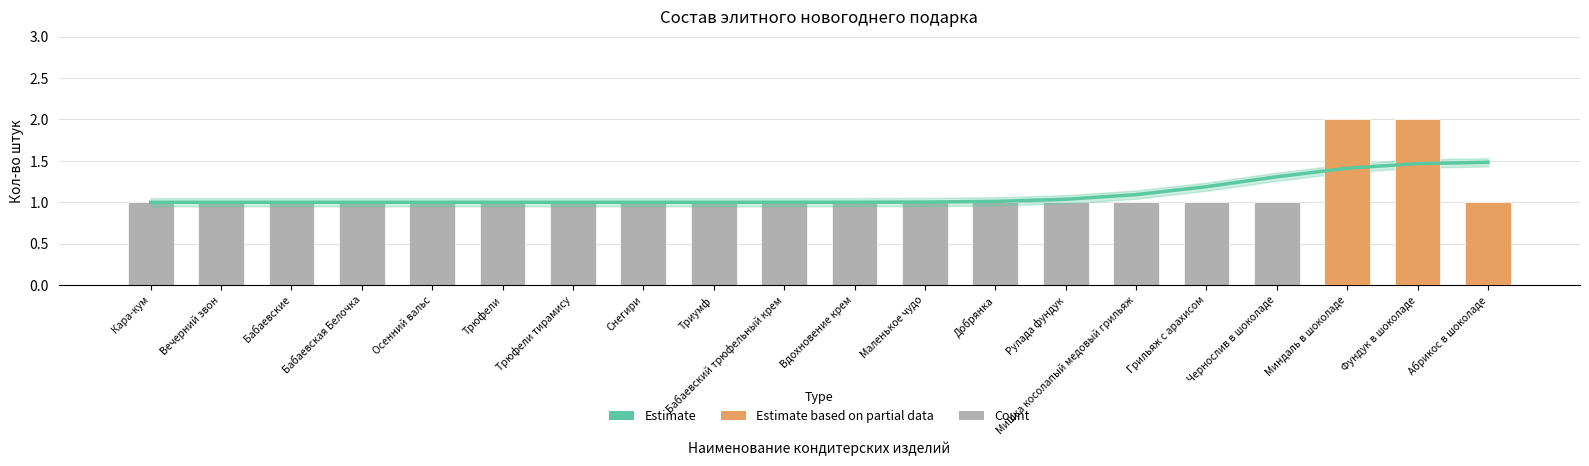

Reading right to left, transcribe all the data shown in this chart.

Estimate: 1.5	1.5	1.4	1.3	1.2	1.1	1.0	1.0	1.0	1.0	1.0	1.0	1.0	1.0	1.0	1.0	1.0	1.0	1.0	1.0
Кол-во штук: 1.0	2.0	2.0	1.0	1.0	1.0	1.0	1.0	1.0	1.0	1.0	1.0	1.0	1.0	1.0	1.0	1.0	1.0	1.0	1.0